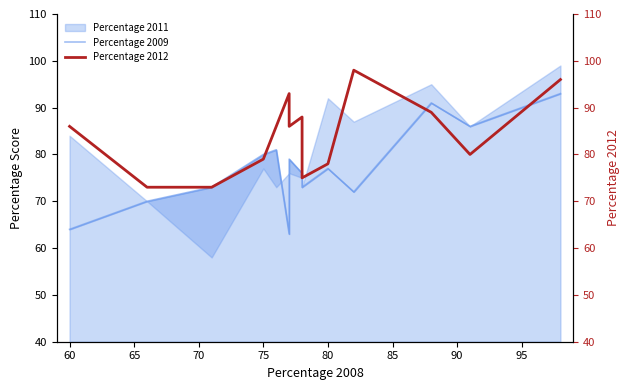

Is the value of Percentage 2009 at 10 greater than the value of Percentage 2012 at 85?

No